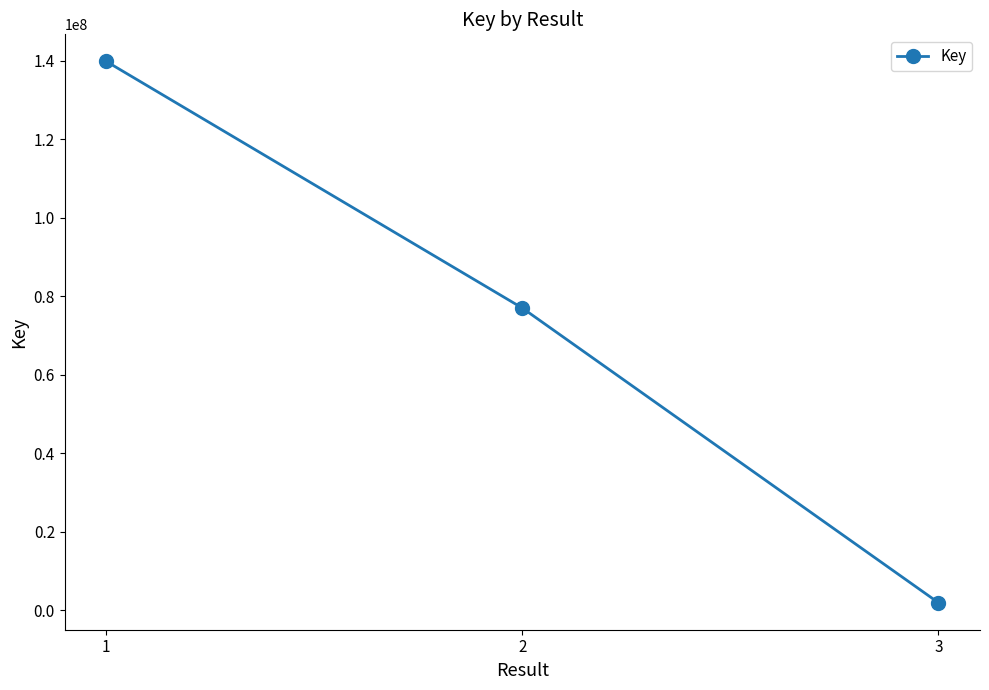

What is the sum of all values?

218792506